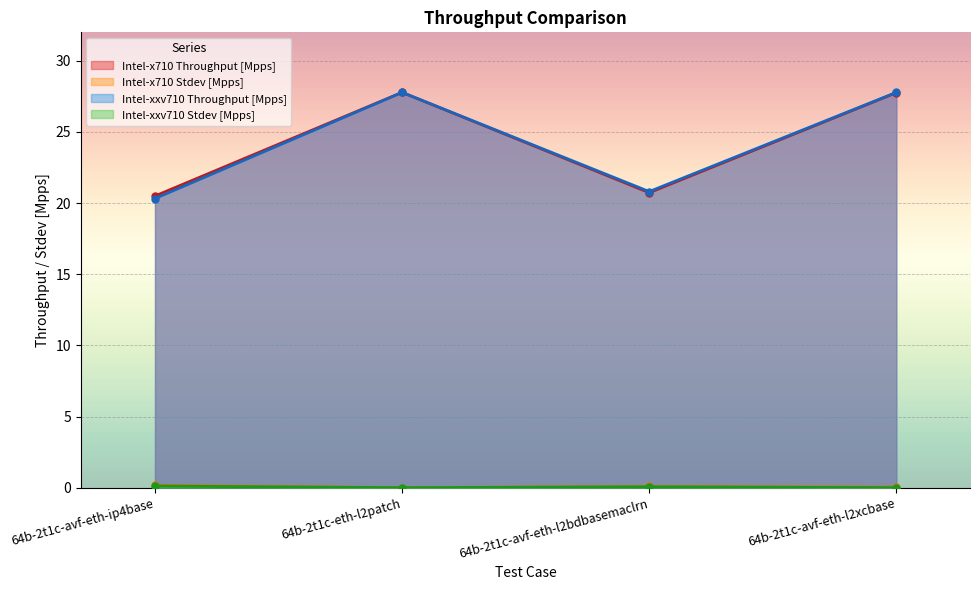

Rank the series by their maximum value, from highest to lowest.

Intel-x710 Throughput [Mpps], Intel-xxv710 Throughput [Mpps], Intel-x710 Stdev [Mpps], Intel-xxv710 Stdev [Mpps]